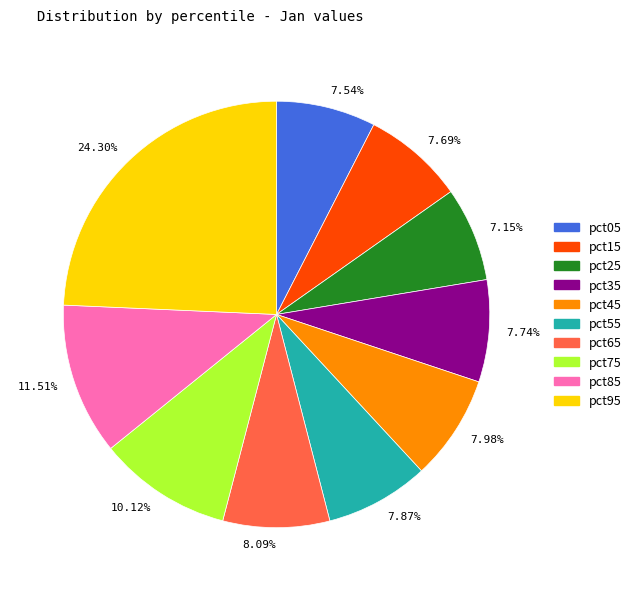

Which slice is the largest?

24.30%